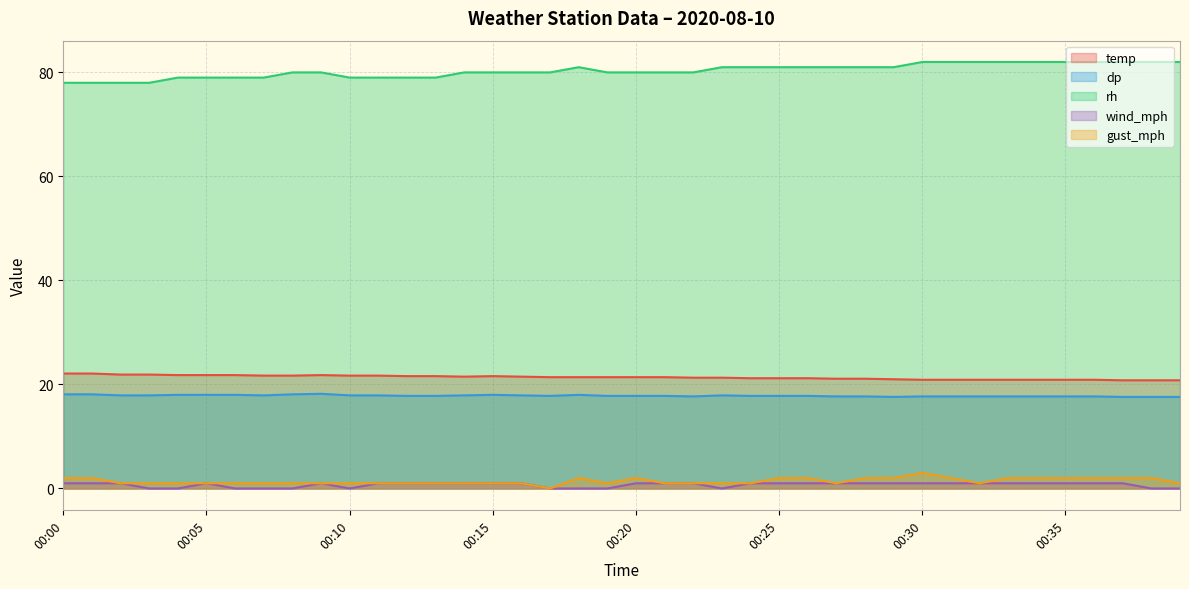

True or false: dp and gust_mph intersect in this chart.

False